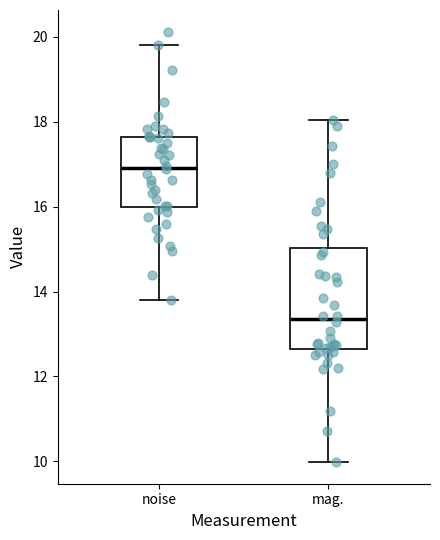

Which box has the lowest median line?

mag.